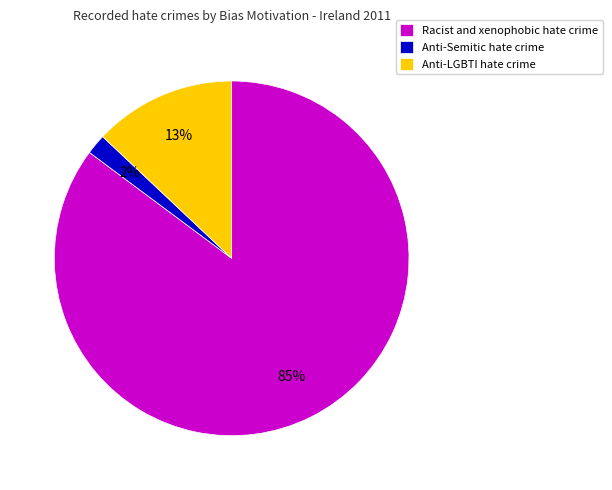

Is it true that Anti-LGBTI hate crime is 26% of the pie?

False